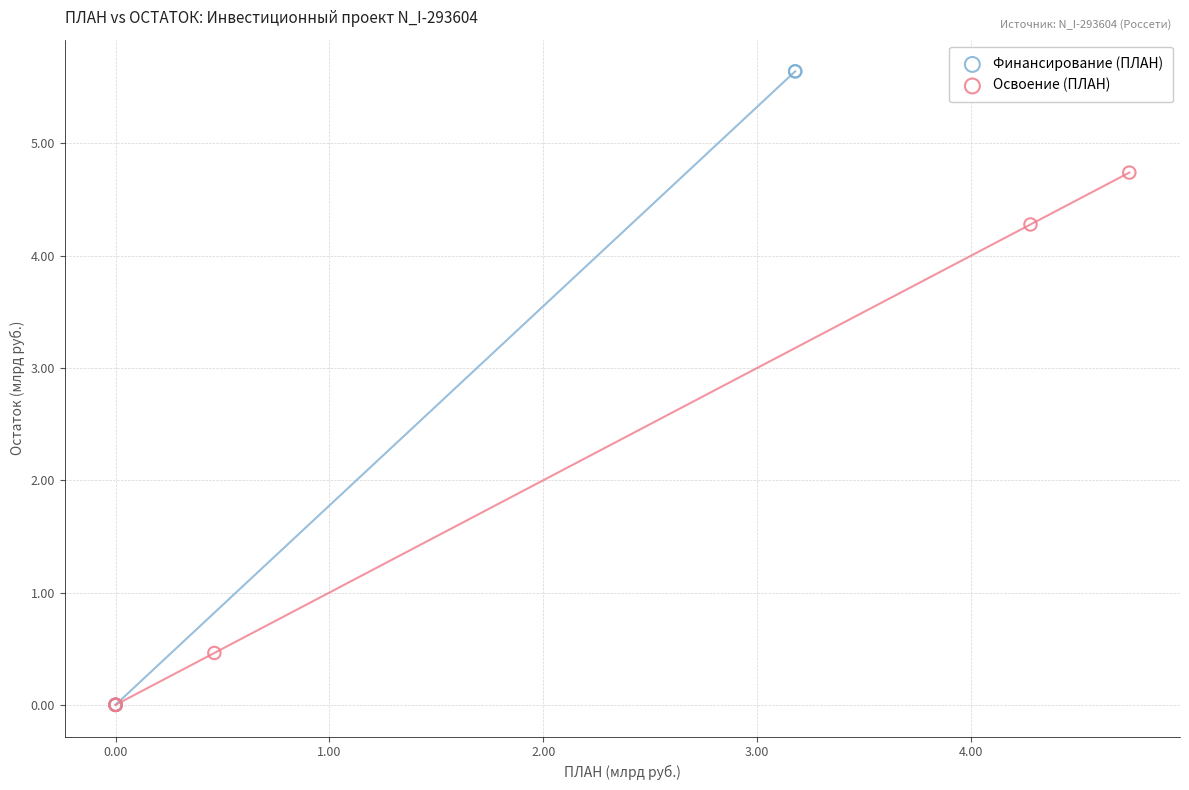

Which series reaches the maximum Y coordinate?

Финансирование (ПЛАН)